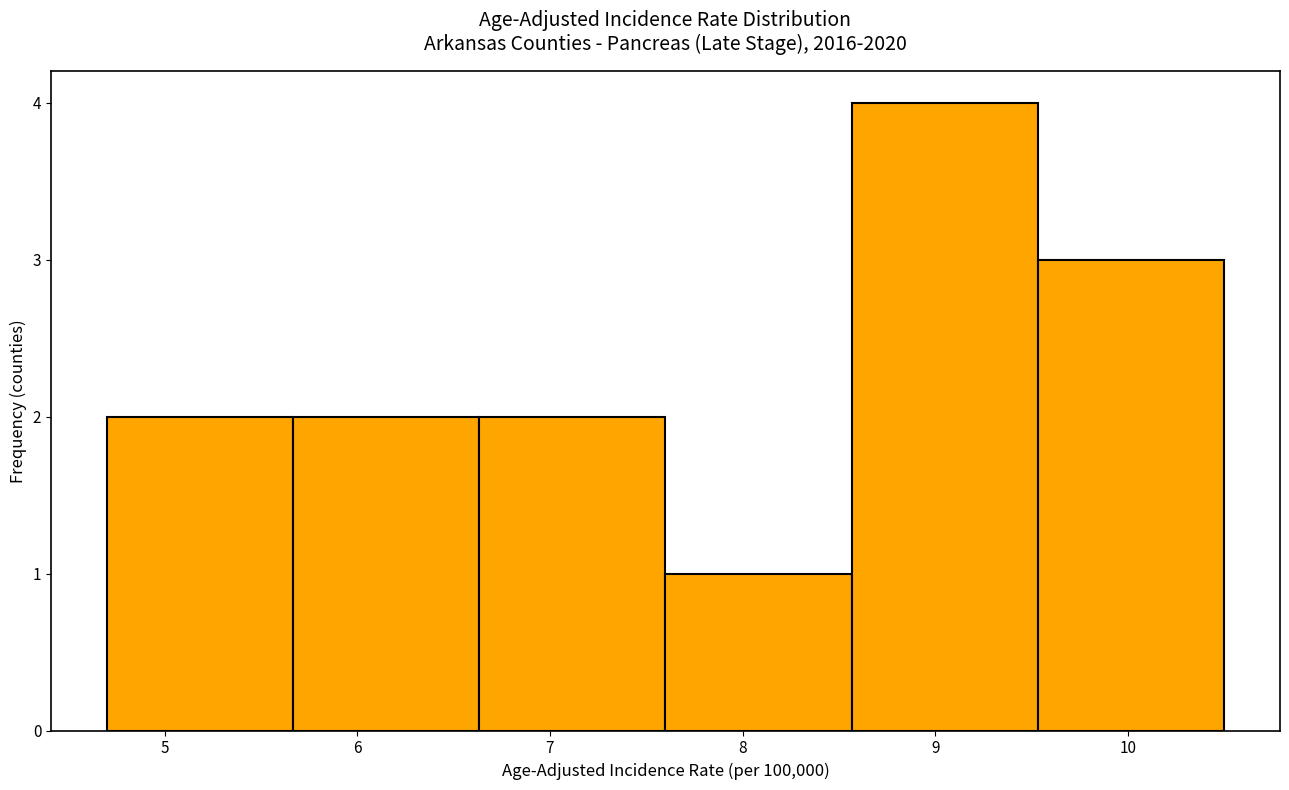

Reading left to right, transcribe this chart: for each bar, give the range it covers on the x-axis and its height. Neither the bar edges nor the heights are printed on the chart, so give them approximately, as read against the axes.

4.7 to 5.7: 2
5.7 to 6.6: 2
6.6 to 7.6: 2
7.6 to 8.6: 1
8.6 to 9.5: 4
9.5 to 10.5: 3